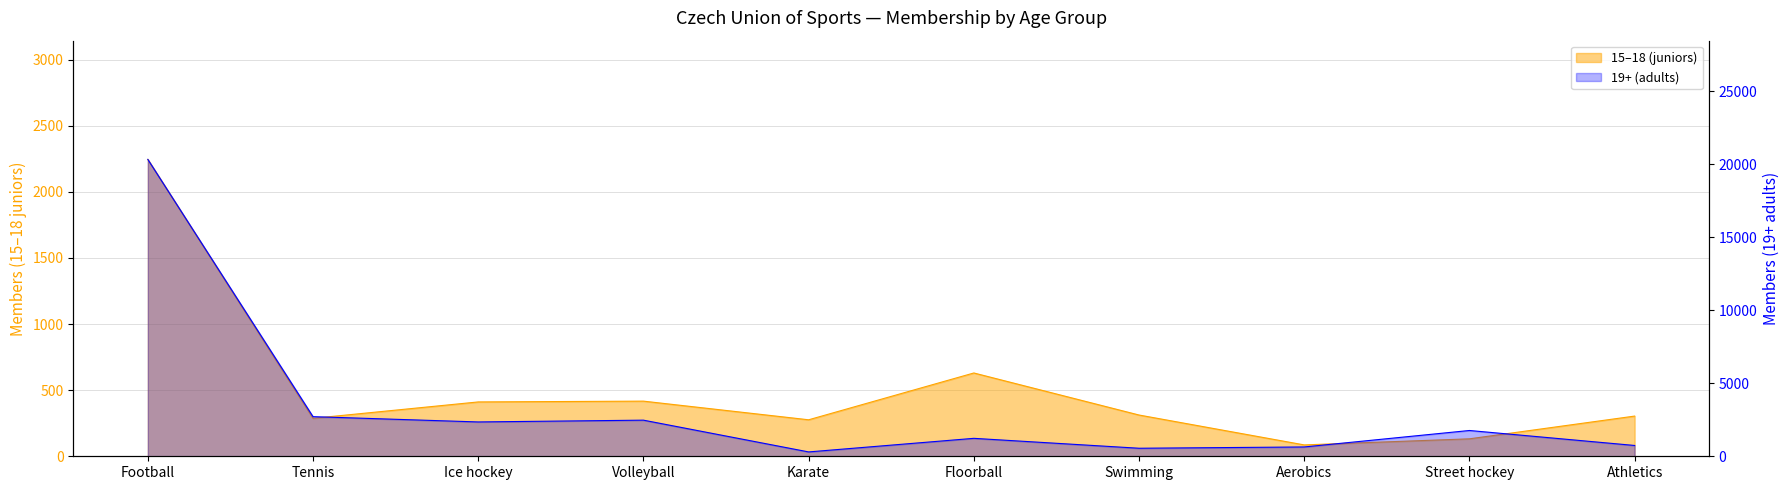

How many lines are shown in the chart?

2